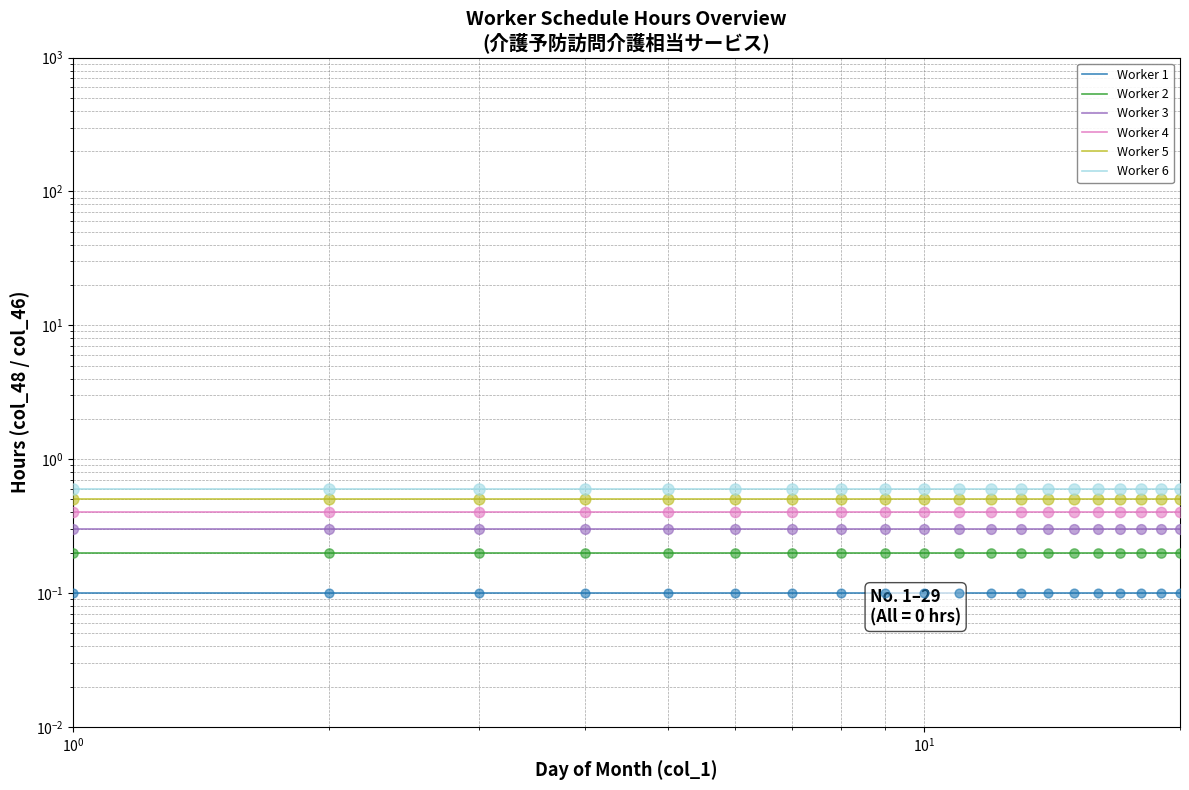

What are all the series names shown in the legend?

Worker 1, Worker 2, Worker 3, Worker 4, Worker 5, Worker 6